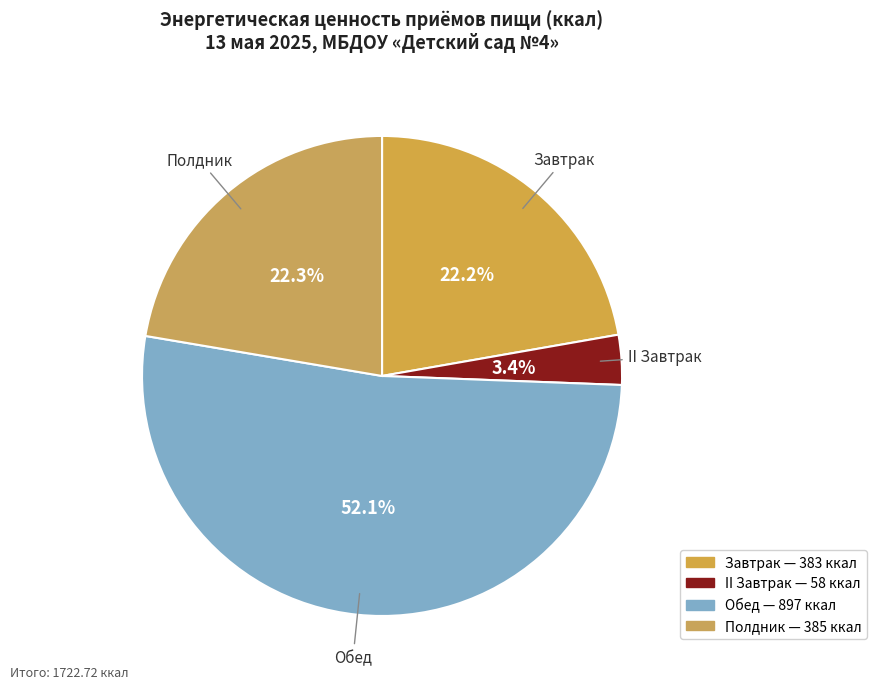

The II Завтрак slice represents 3% of the pie. True or false?

True